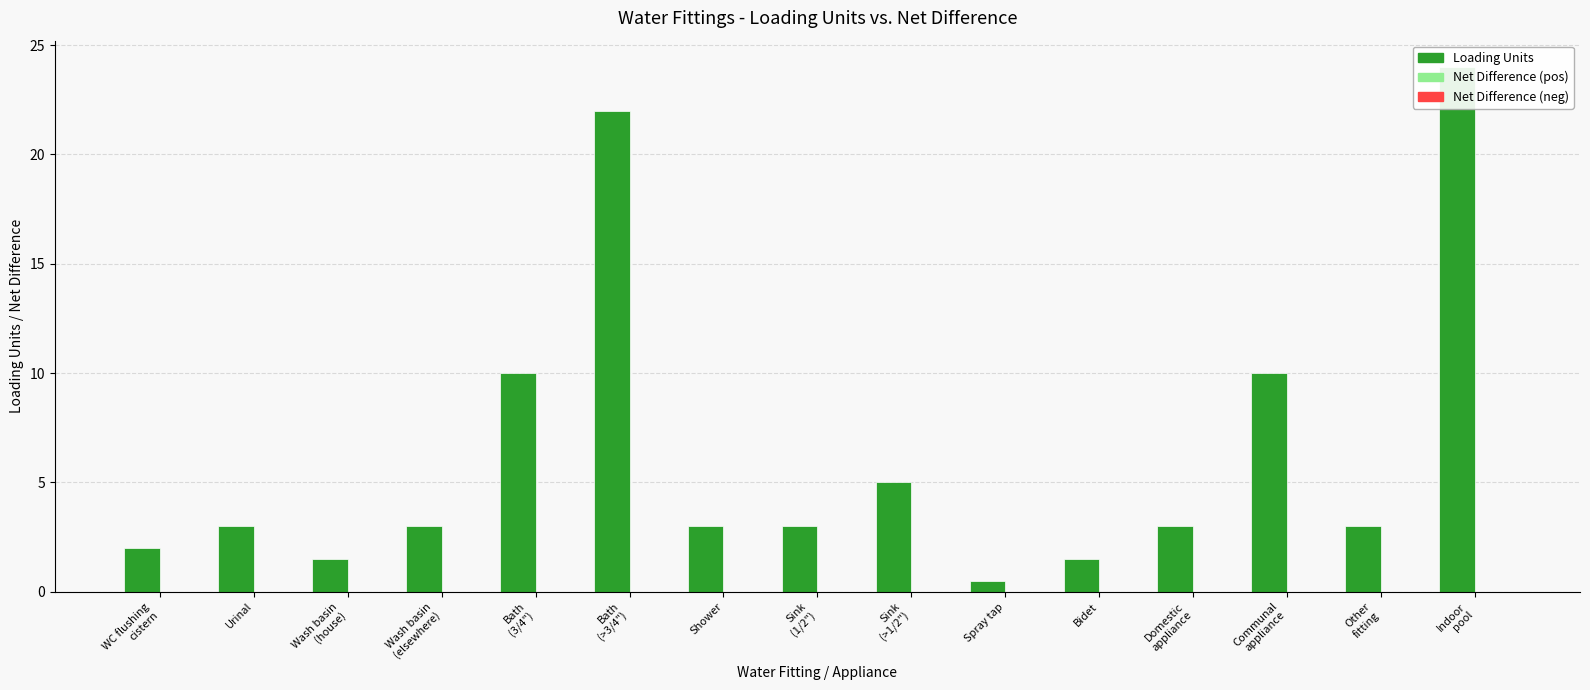

Between Spray tap and Indoor
pool, which is larger?

Indoor
pool